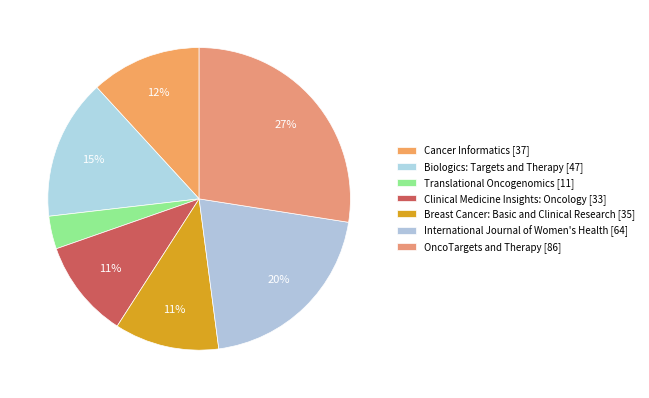

How many segments does this pie chart have?

7